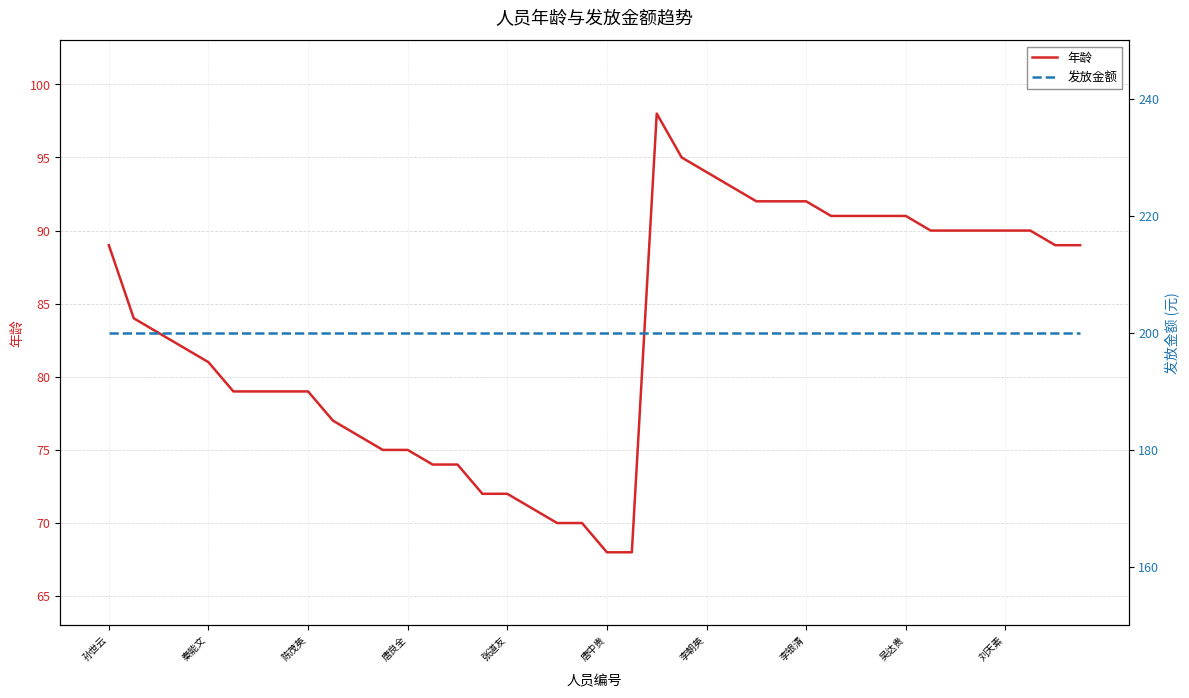

True or false: 年龄 has a value of 127 at 刘天素.

False